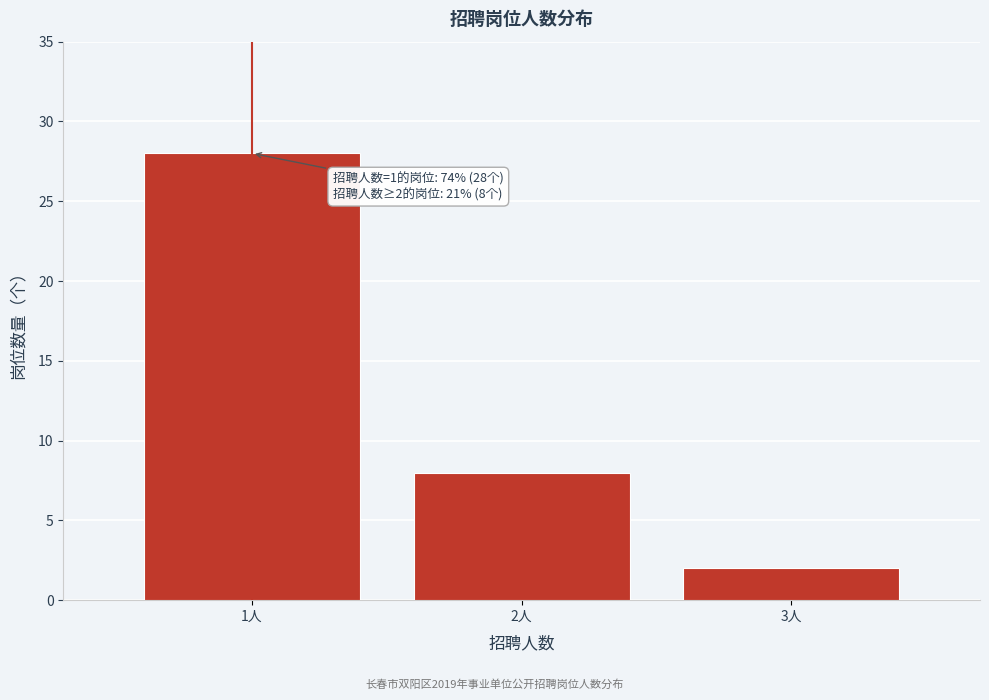

Over which range of the x-axis is the bar tallest?

0.5 to 1.5